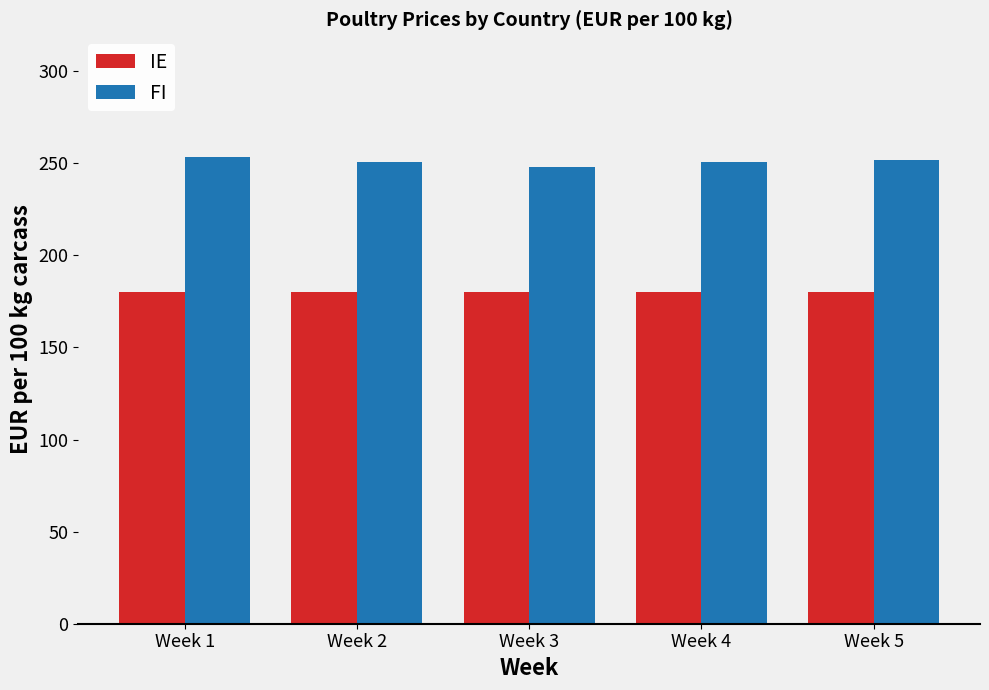

What are all the series names shown in the legend?

IE, FI